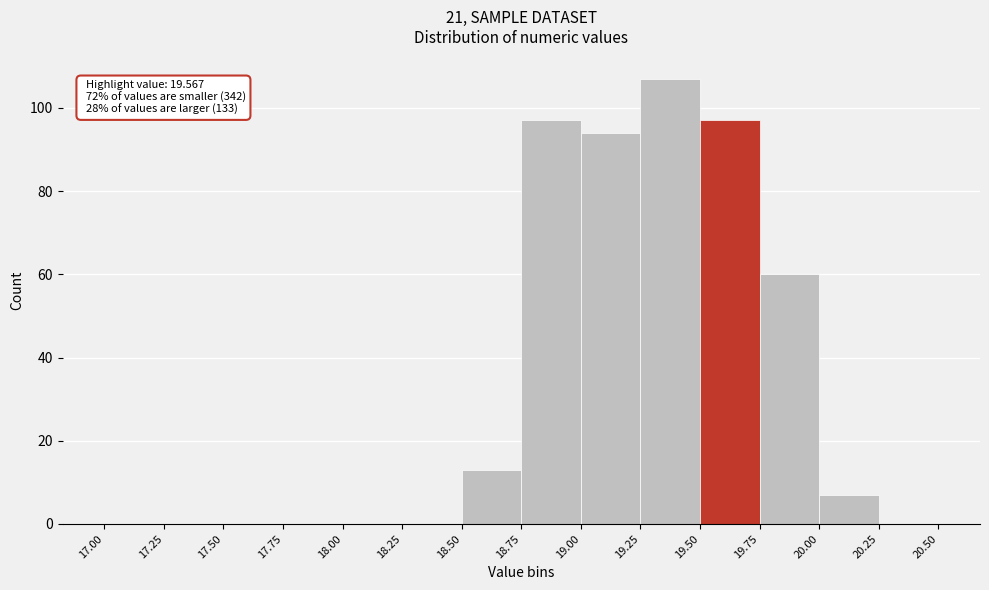

Over which range of the x-axis is the bar tallest?

19.25 to 19.50